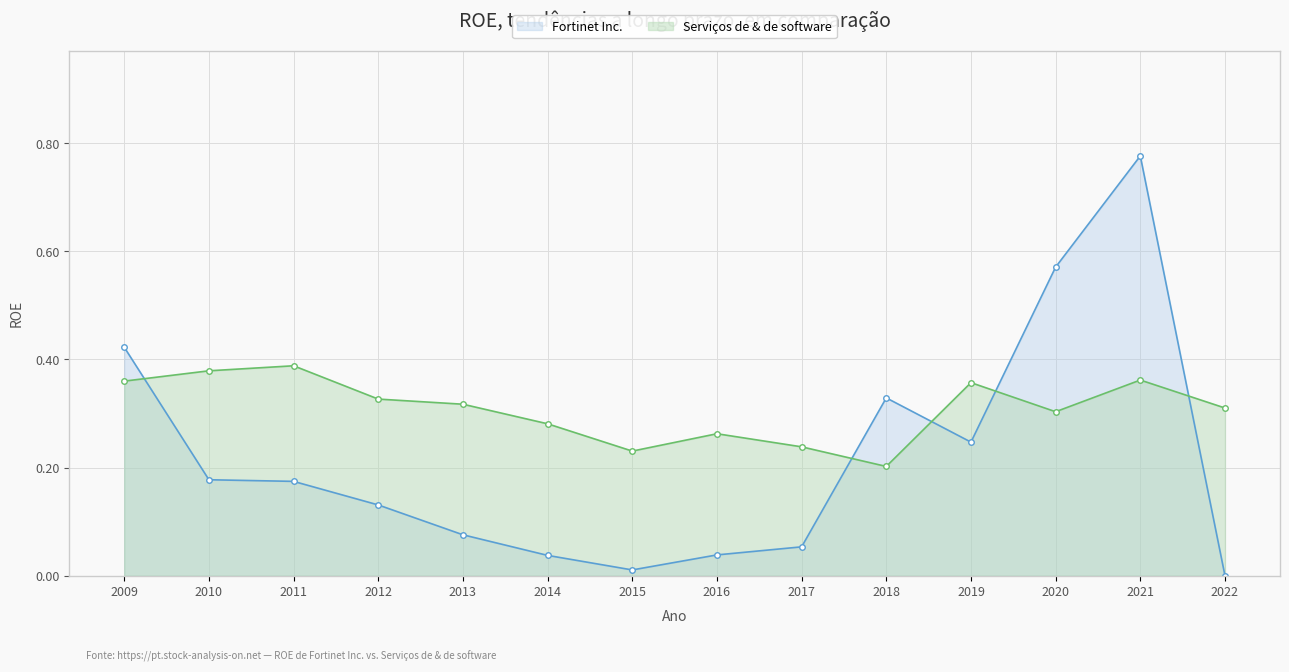

How many times do Fortinet Inc. and Serviços de & de software cross each other?

5